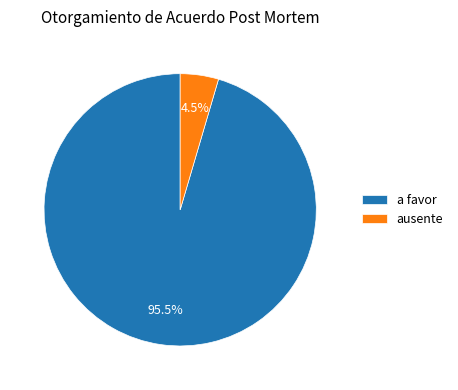

Which category has the biggest portion of the pie?

a favor